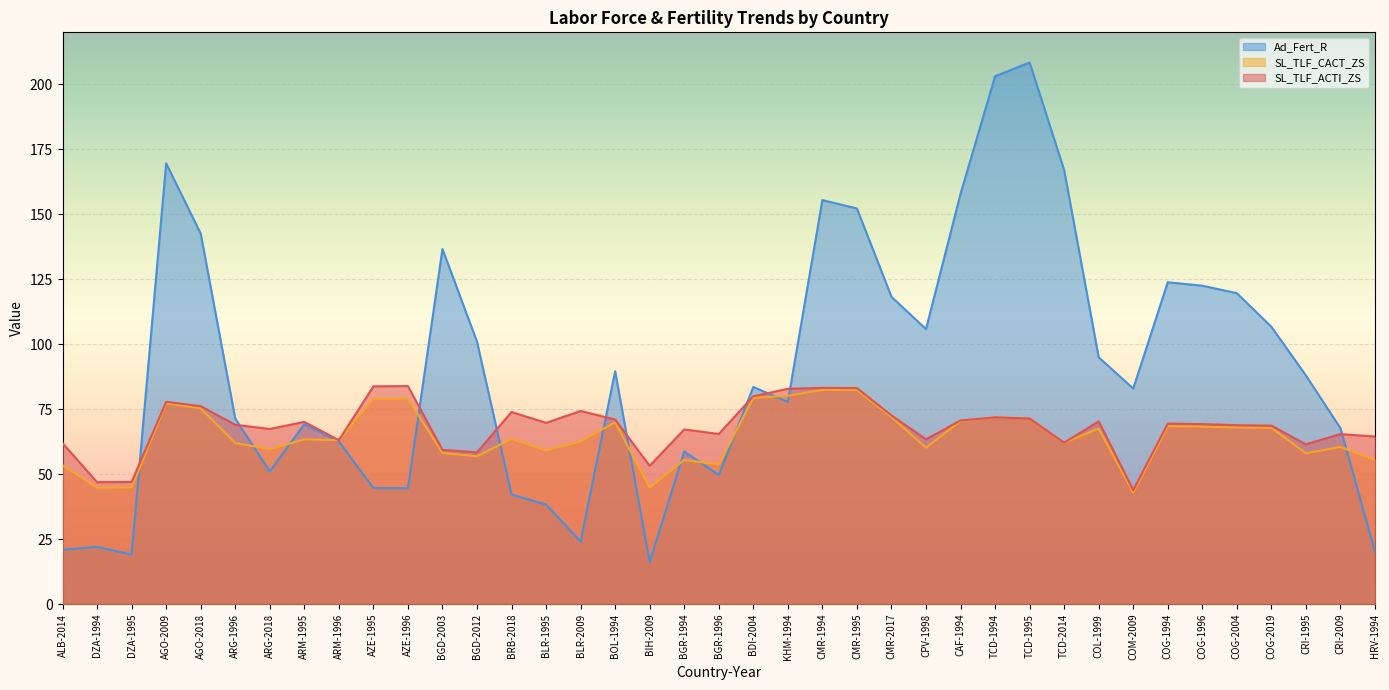

What position from the left is TCD-1995?

29